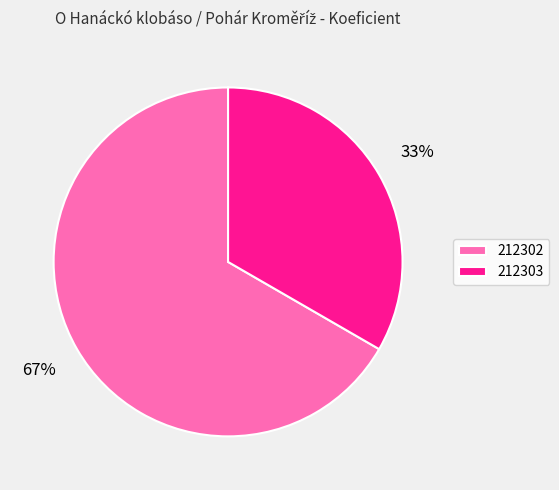

What is the smallest slice in the pie chart?

212303